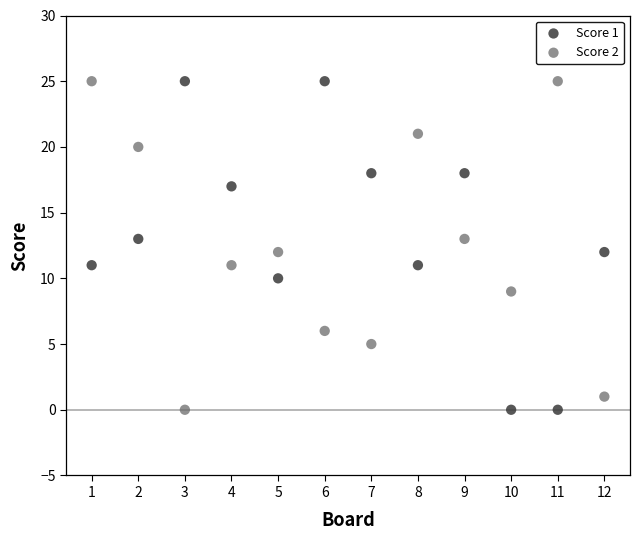

What is the X range (max minus min) for the scatter plot?

11